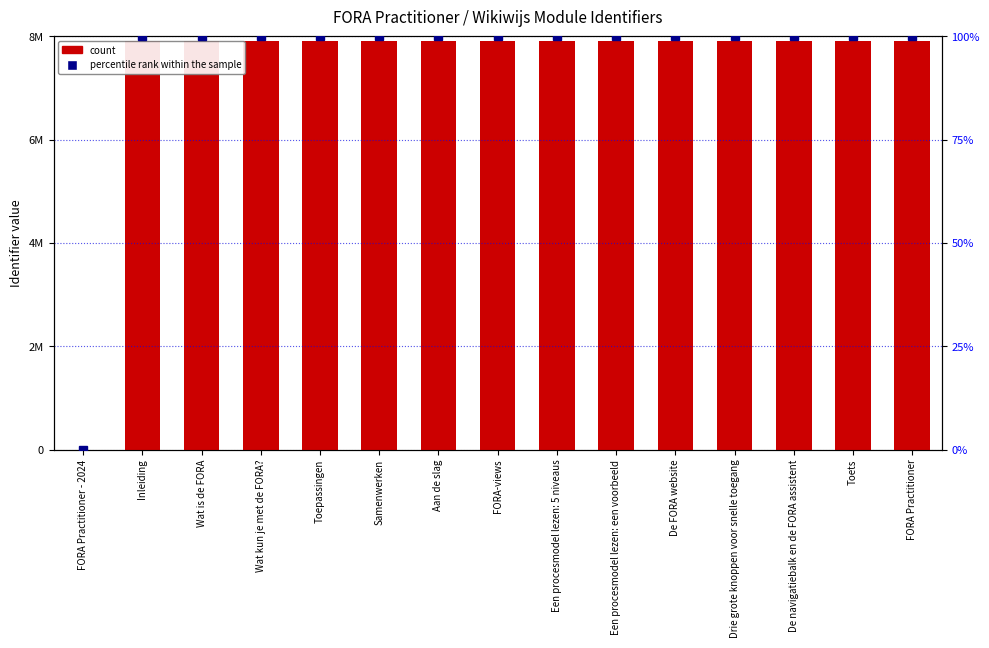

What is the spread (max minus min) of values at Inleiding?

7912047